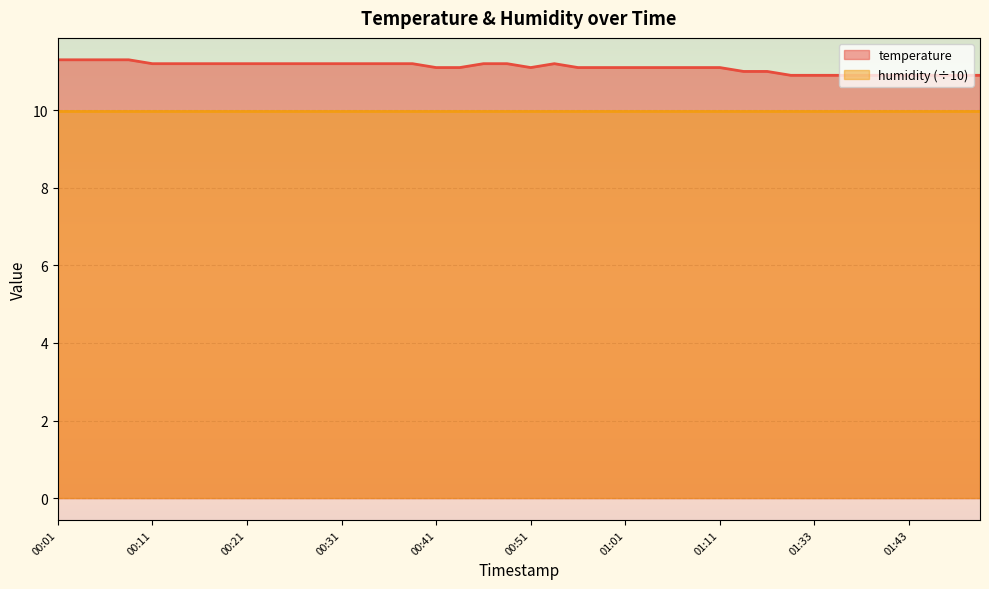

Where is the data nearest to the value 11?

01:13